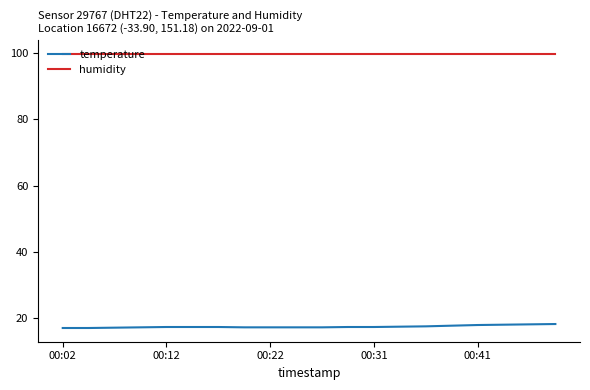

True or false: humidity and temperature intersect in this chart.

False